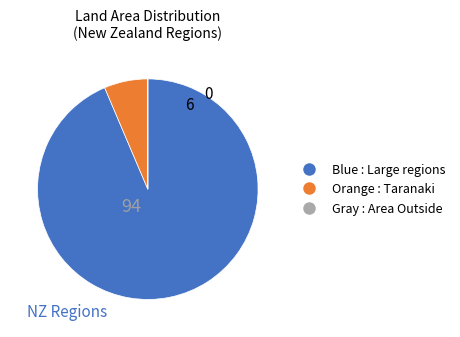

Is there a majority slice in this chart?

Yes